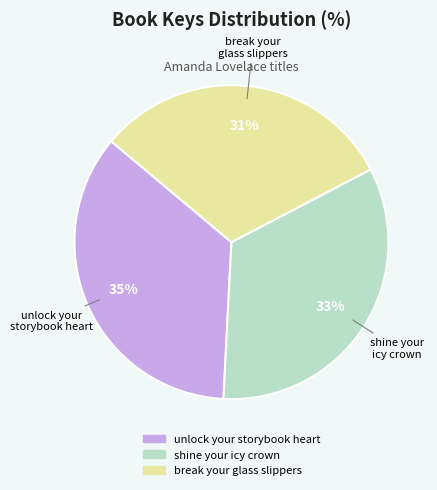

Rank the categories by value from highest to lowest.

unlock your storybook heart, shine your icy crown, break your glass slippers